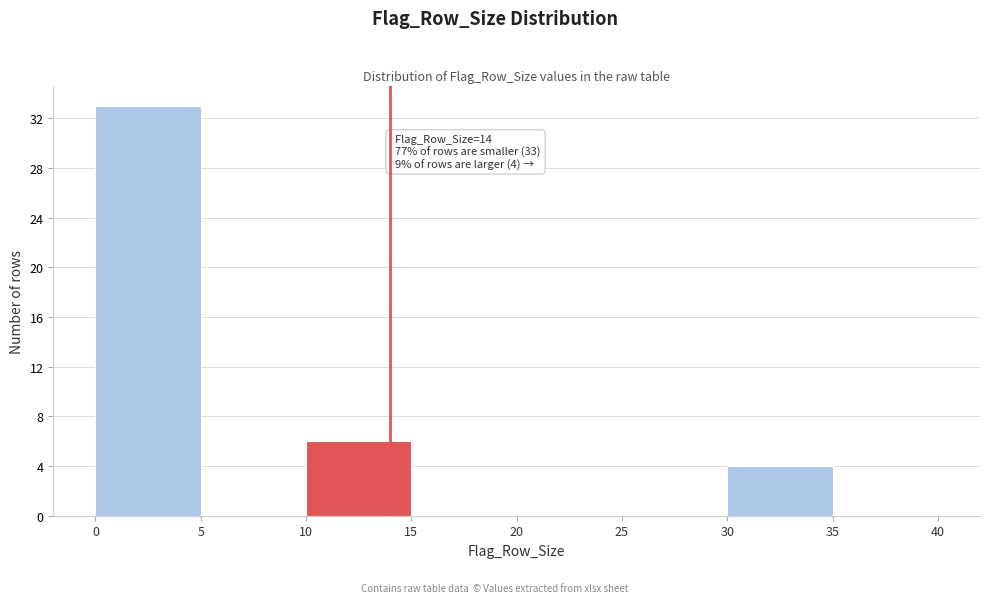

Which range on the x-axis has the tallest bar?

0 to 5